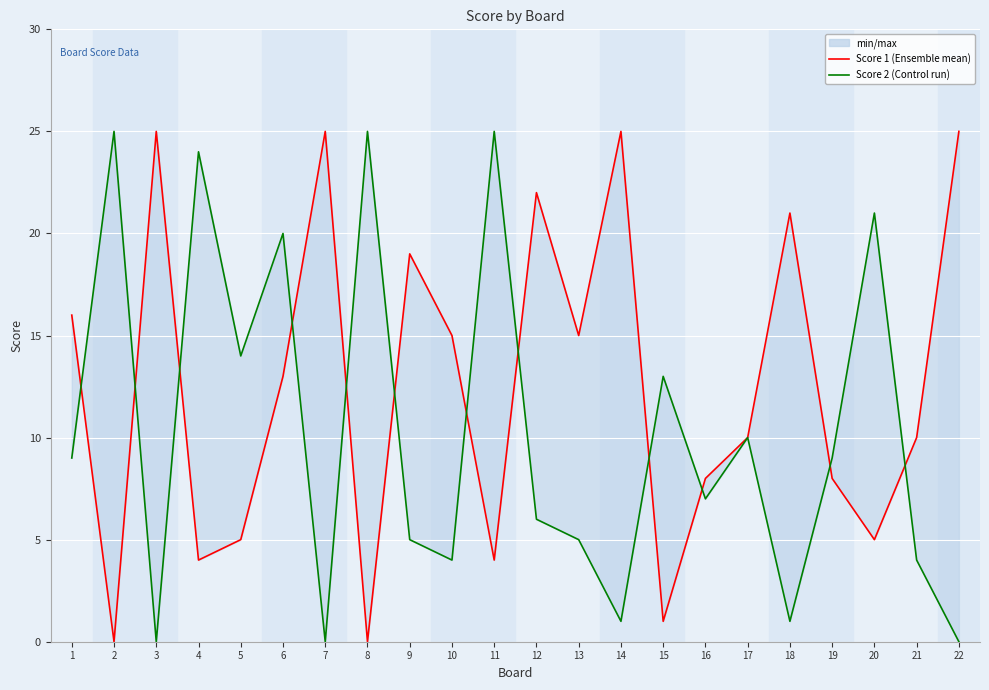

Count the number of categories in the chart.

22